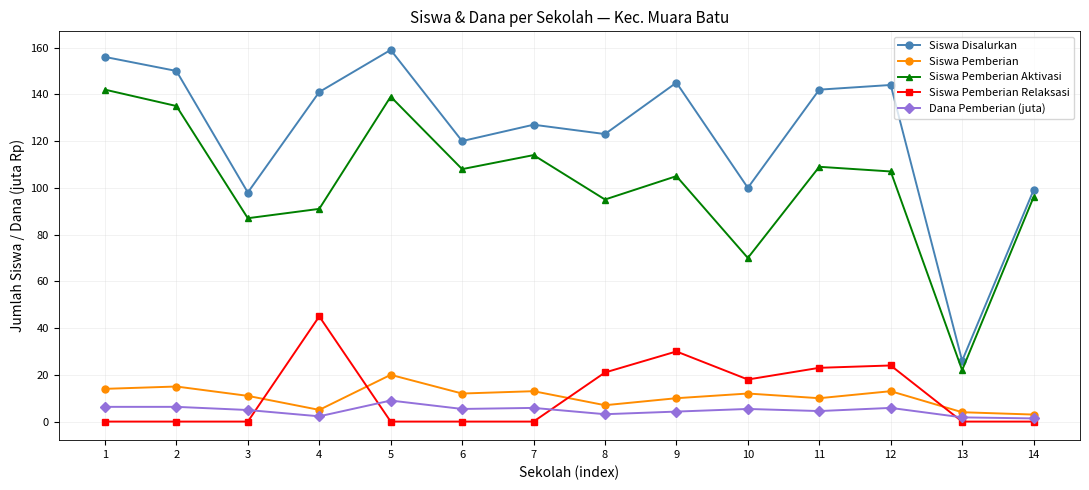

List the series in order of their peak value, highest first.

Siswa Disalurkan, Siswa Pemberian Aktivasi, Siswa Pemberian Relaksasi, Siswa Pemberian, Dana Pemberian (juta)